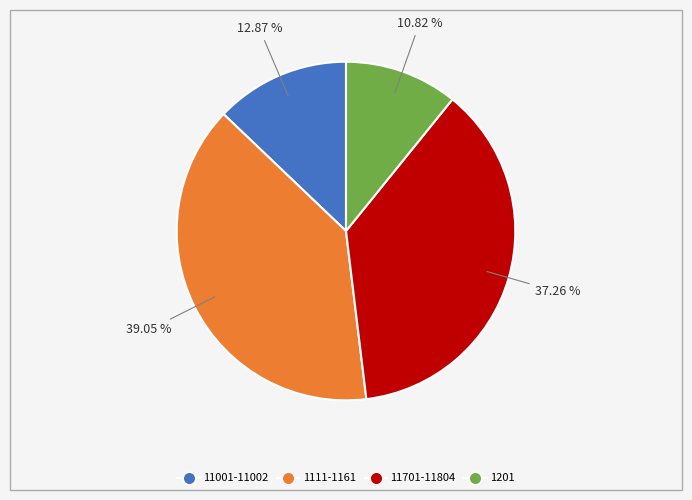

Is there any slice that represents more than half of the pie?

No